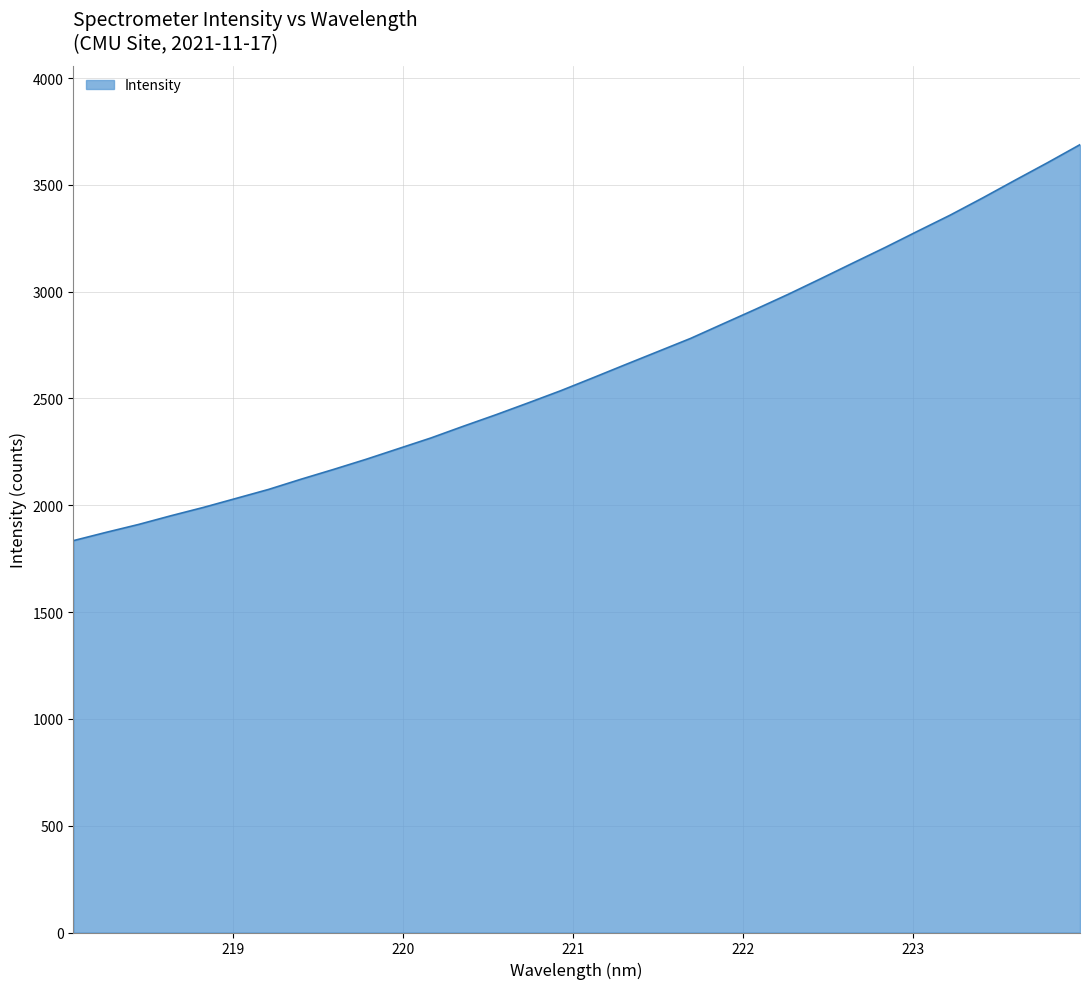

What is the difference between the maximum and minimum values?

1853.6